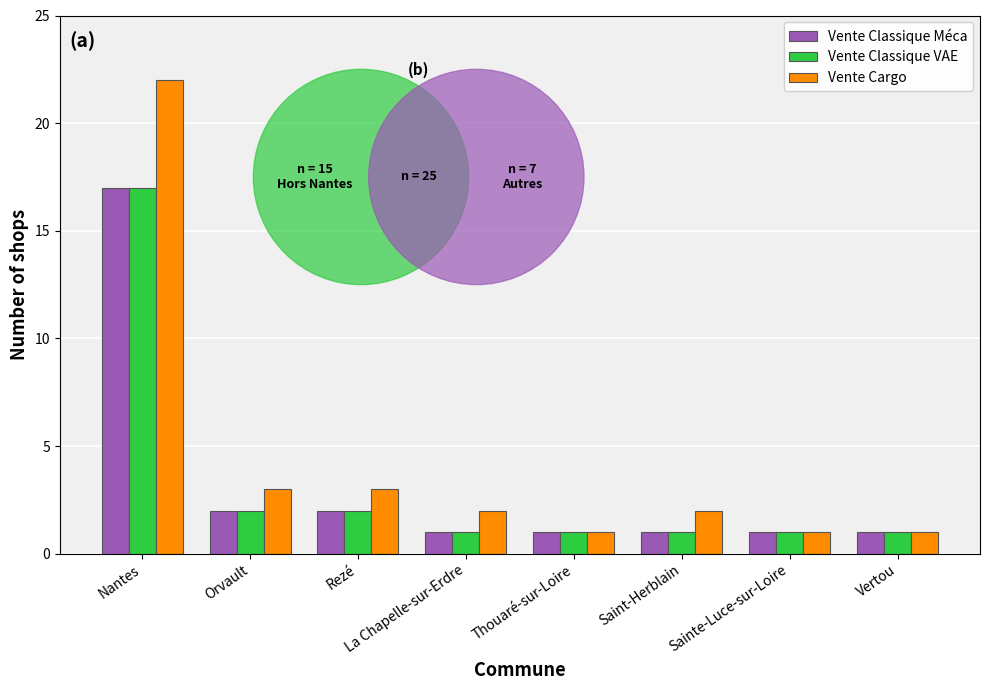

Does the chart contain stacked bars?

No